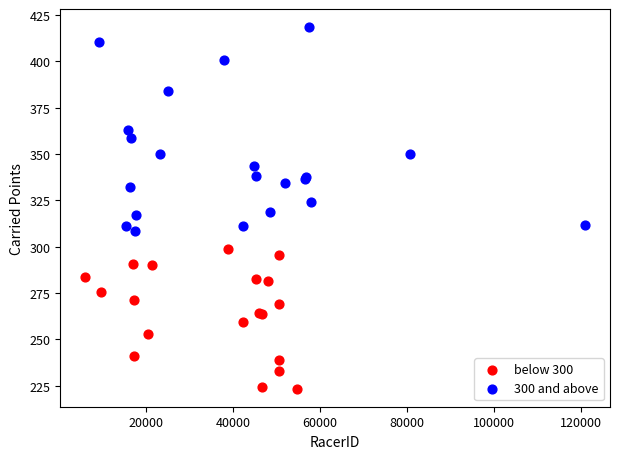

Which series contains the highest Y value?

300 and above